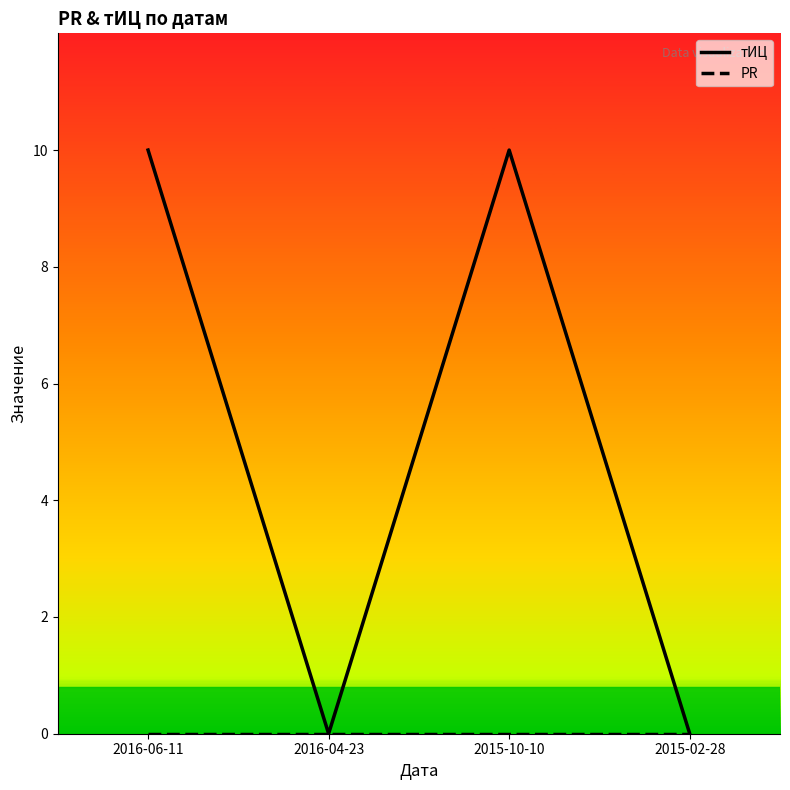

True or false: тИЦ has more than 0 interior local peaks.

True